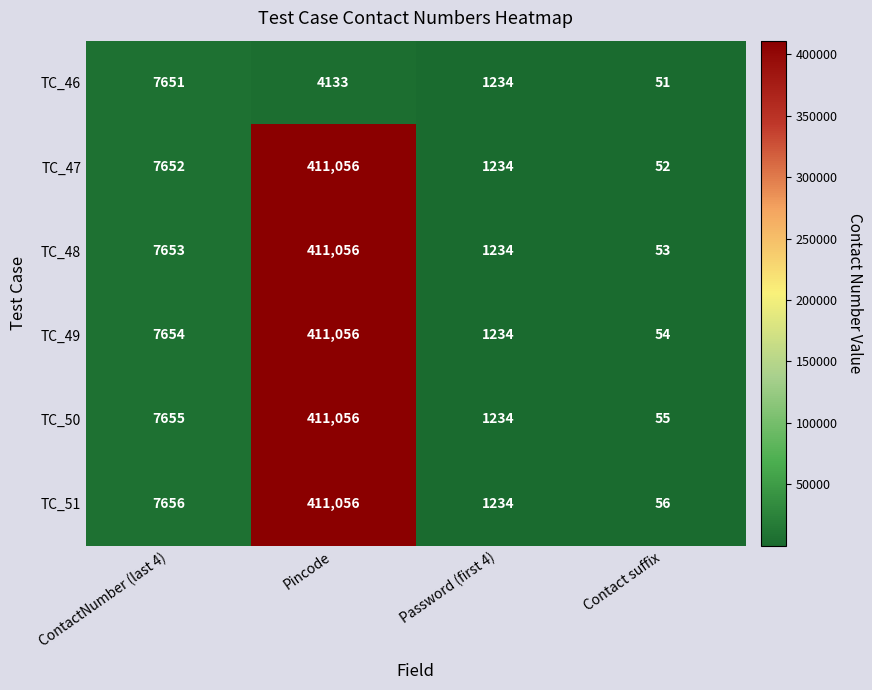

The TC_49 series shows 54 at Contact suffix. True or false?

True